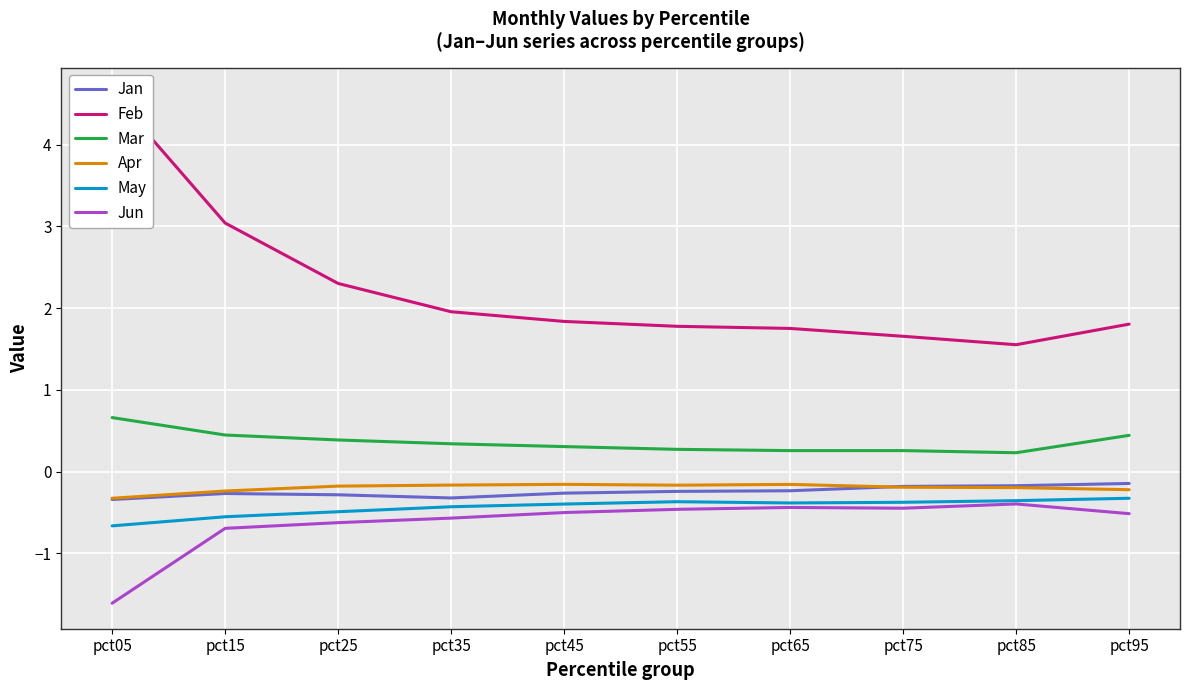

What is the difference between the maximum and minimum values in the Apr series?

0.2